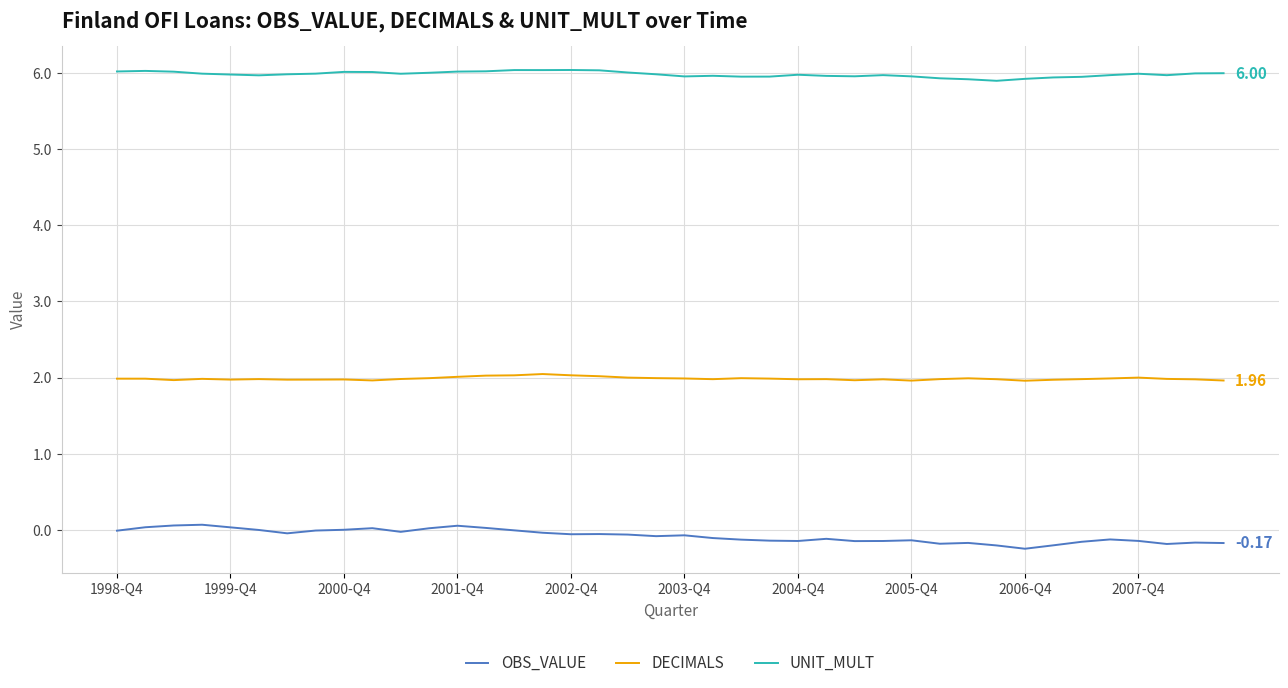

True or false: DECIMALS and UNIT_MULT cross at least once.

False